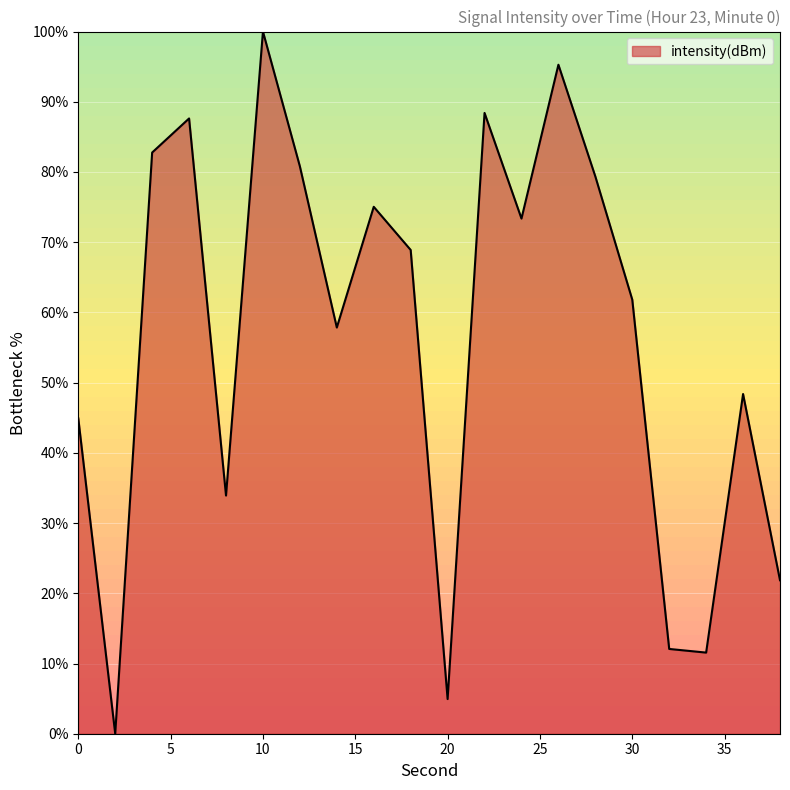

What is the greatest value displayed?

100.0